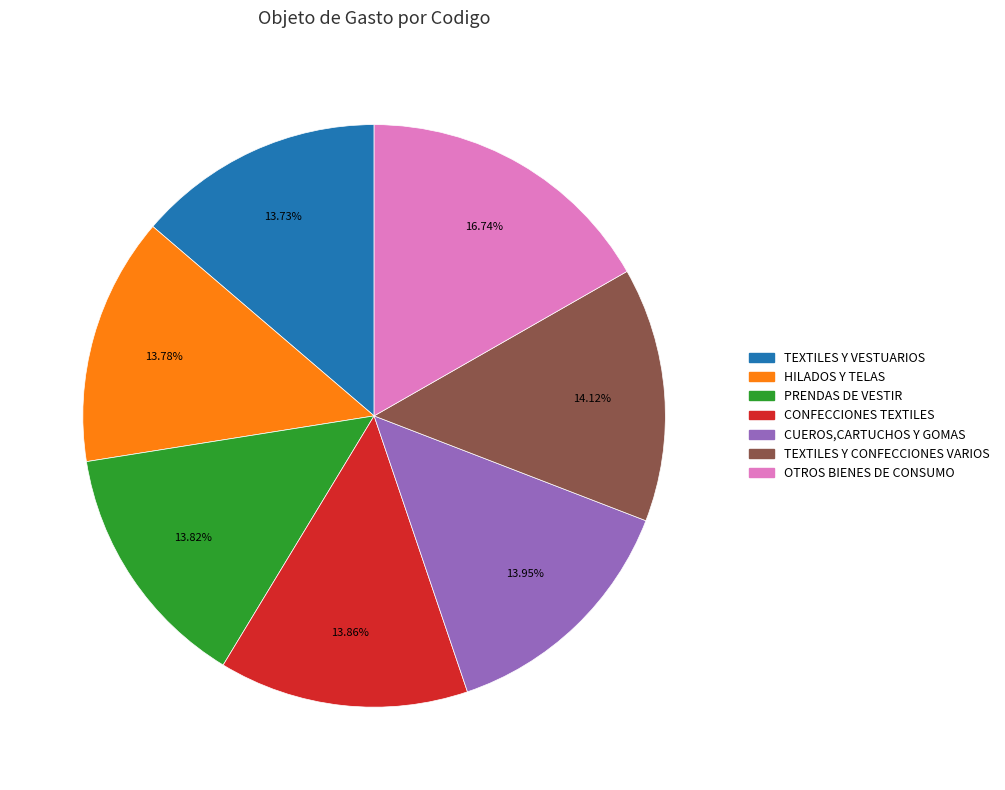

To the nearest percent, what portion does CUEROS,CARTUCHOS Y GOMAS represent?

14%